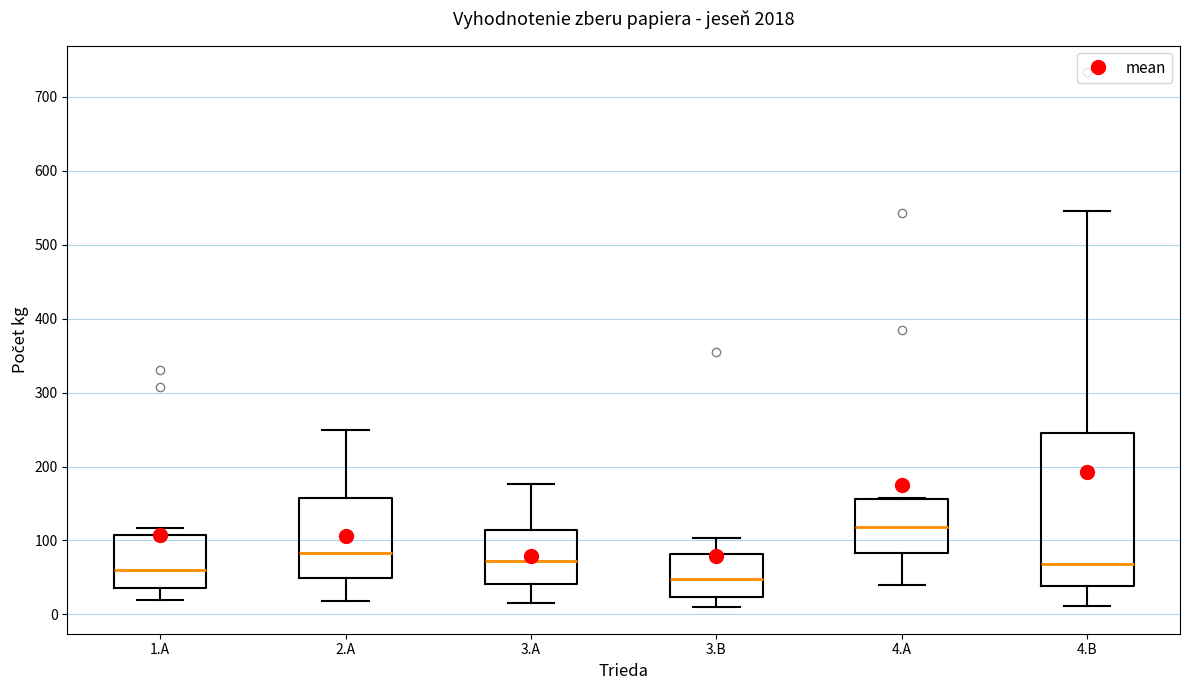

Reading left to right, read every box against the y-axis: the position of its median line, the range the box covers, and the ends of its whiskers. The values are not printed on the chart, so give them approximately, as read against the axis.

1.A: median 60, box 40 to 110, whiskers 20 to 120
2.A: median 80, box 50 to 160, whiskers 20 to 250
3.A: median 70, box 40 to 110, whiskers 20 to 180
3.B: median 50, box 20 to 80, whiskers 10 to 100
4.A: median 120, box 80 to 160, whiskers 40 to 160
4.B: median 70, box 40 to 250, whiskers 10 to 550